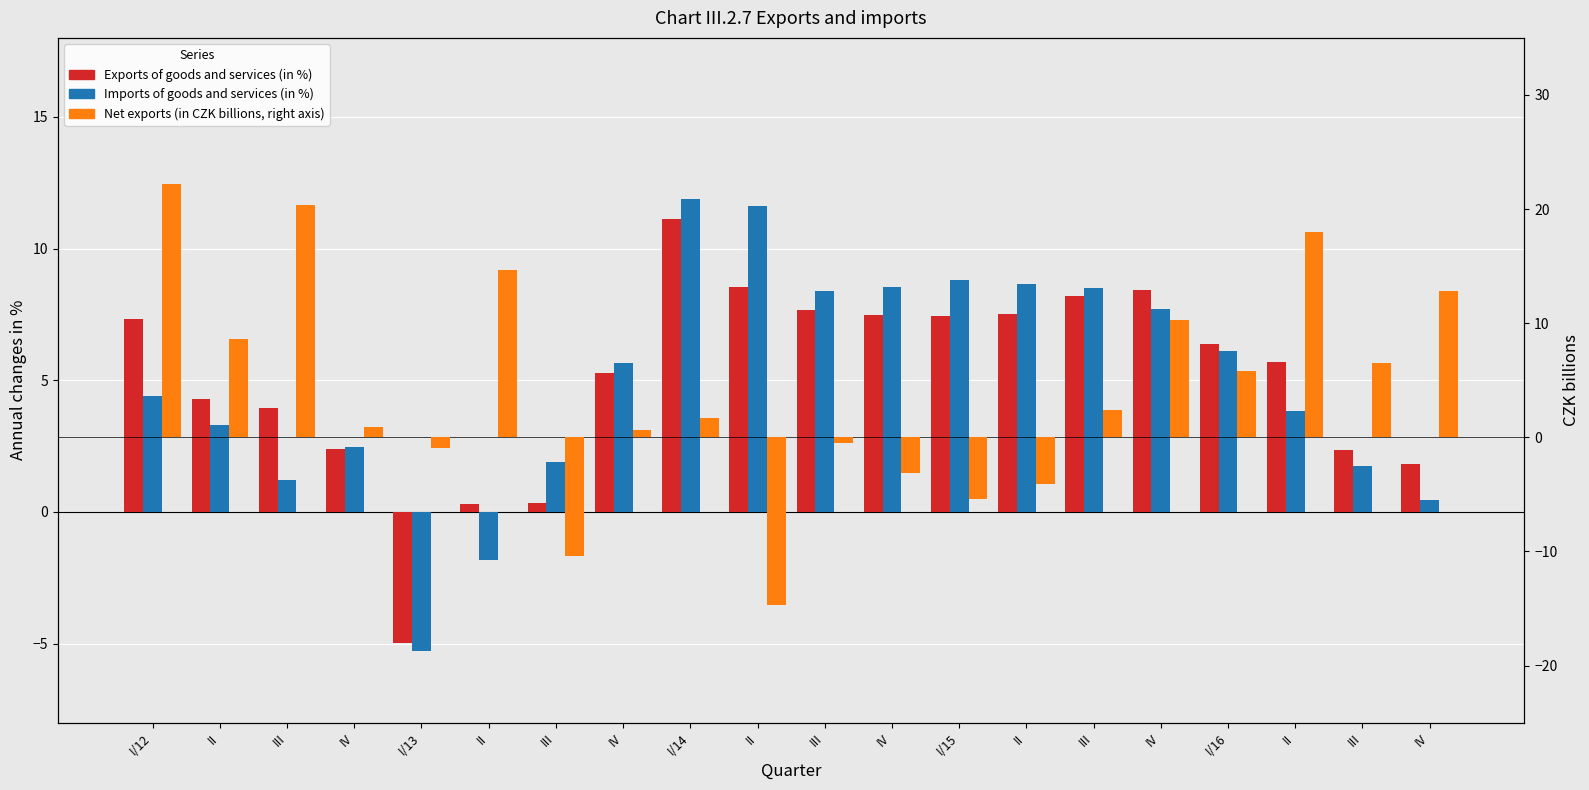

Where does the Imports of goods and services (in %) series first go above 5?

IV